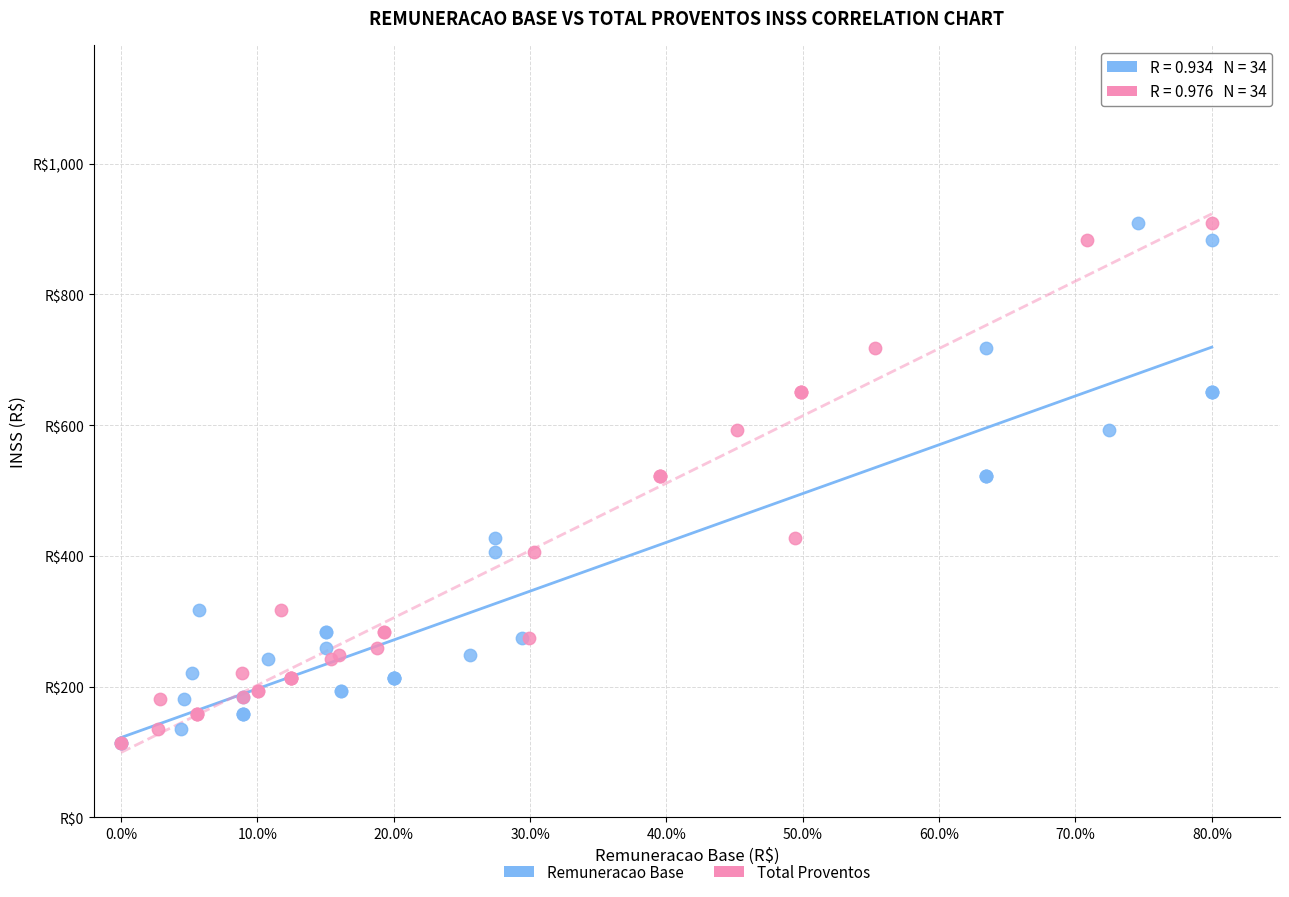

What are all the series names shown in the legend?

Remuneracao Base, Total Proventos